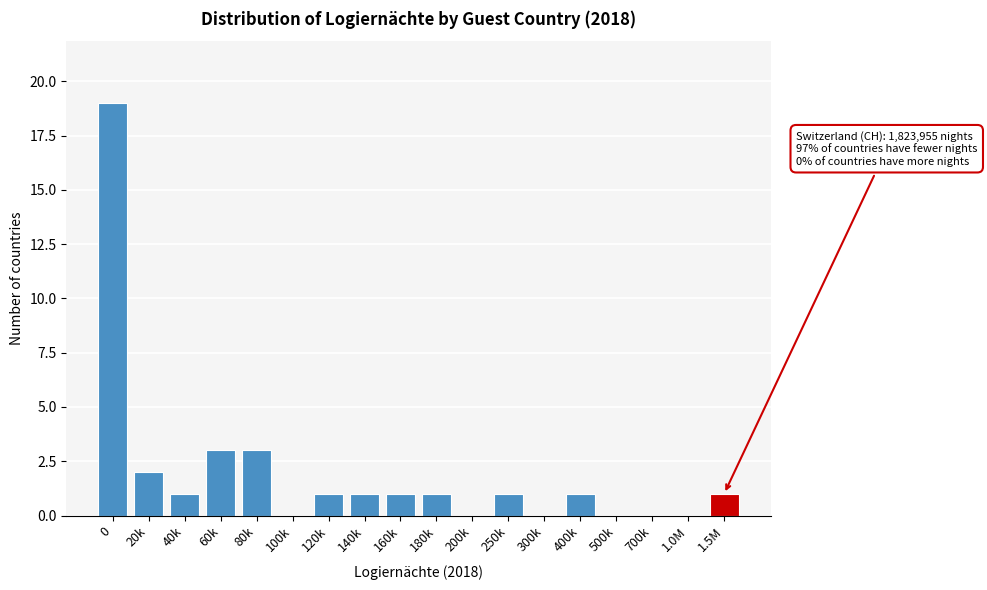

Reading left to right, what are all the values shown in this chart?

0=19	20k=2	40k=1	60k=3	80k=3	100k=0	120k=1	140k=1	160k=1	180k=1	200k=0	250k=1	300k=0	400k=1	500k=0	700k=0	1.0M=0	1.5M=1